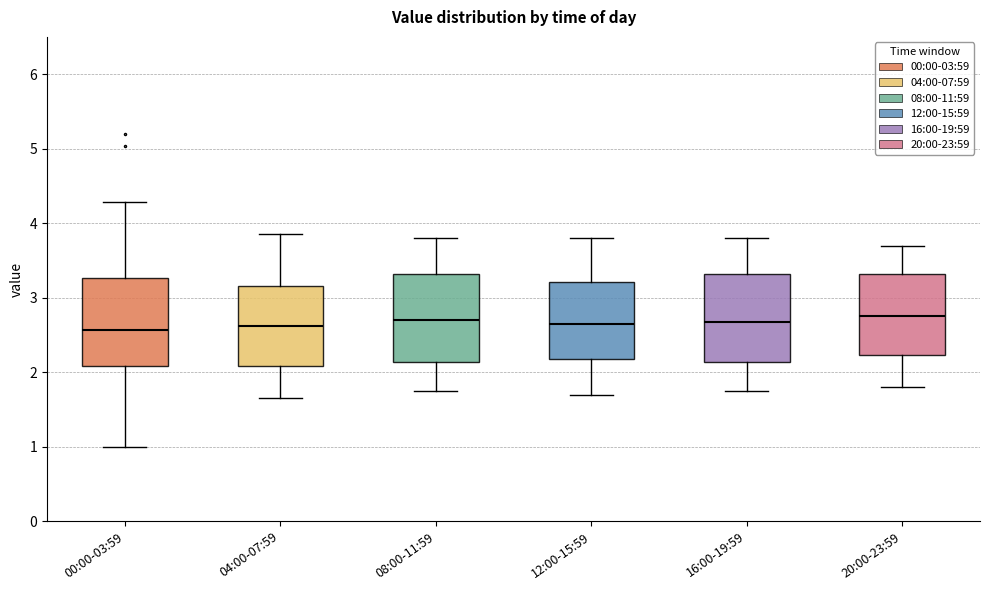

Where is the upper edge of the box for 12:00-15:59 on the y-axis? The values are not printed on the chart, so give them approximately, as read against the axis.

3.2